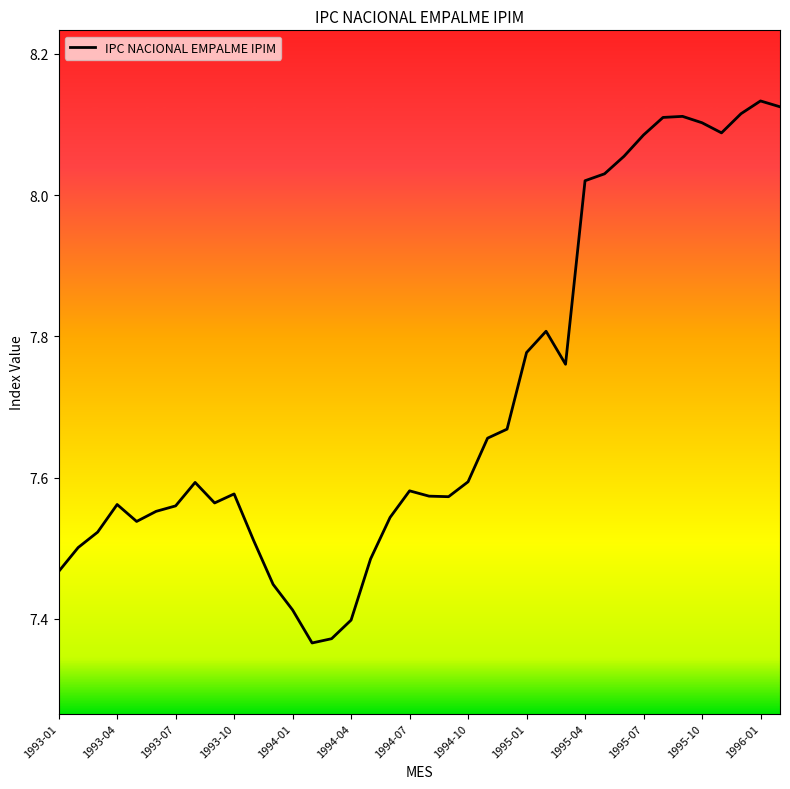

What is the difference between the maximum and minimum values?

0.8